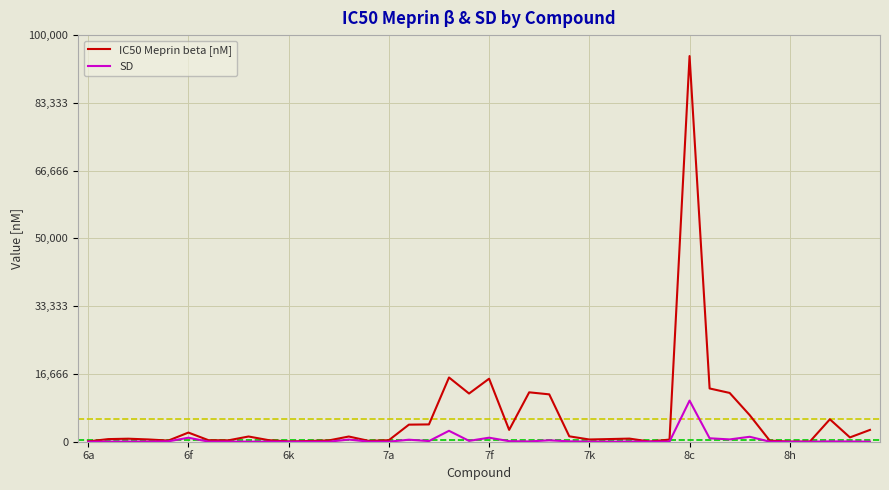

Count the number of categories in the chart.

40